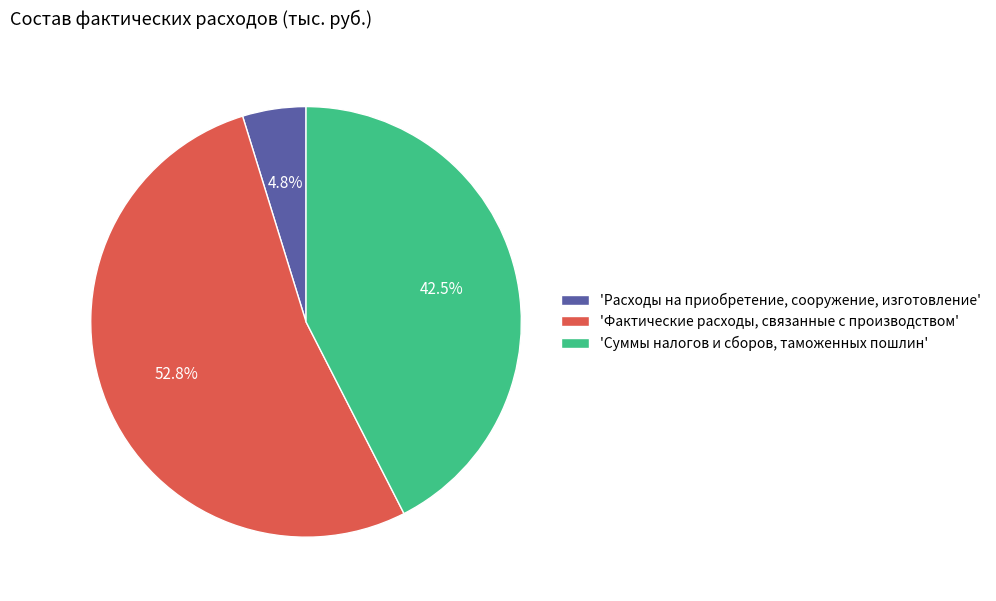

Does any single category account for the majority?

Yes